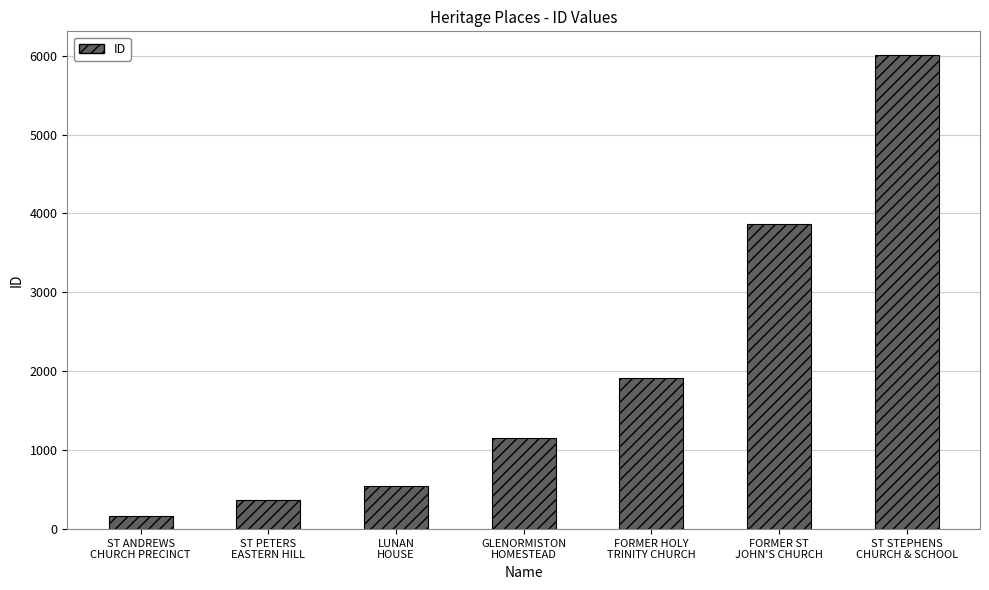

What is the change in value from ST PETERS
EASTERN HILL to FORMER HOLY
TRINITY CHURCH?

+1549